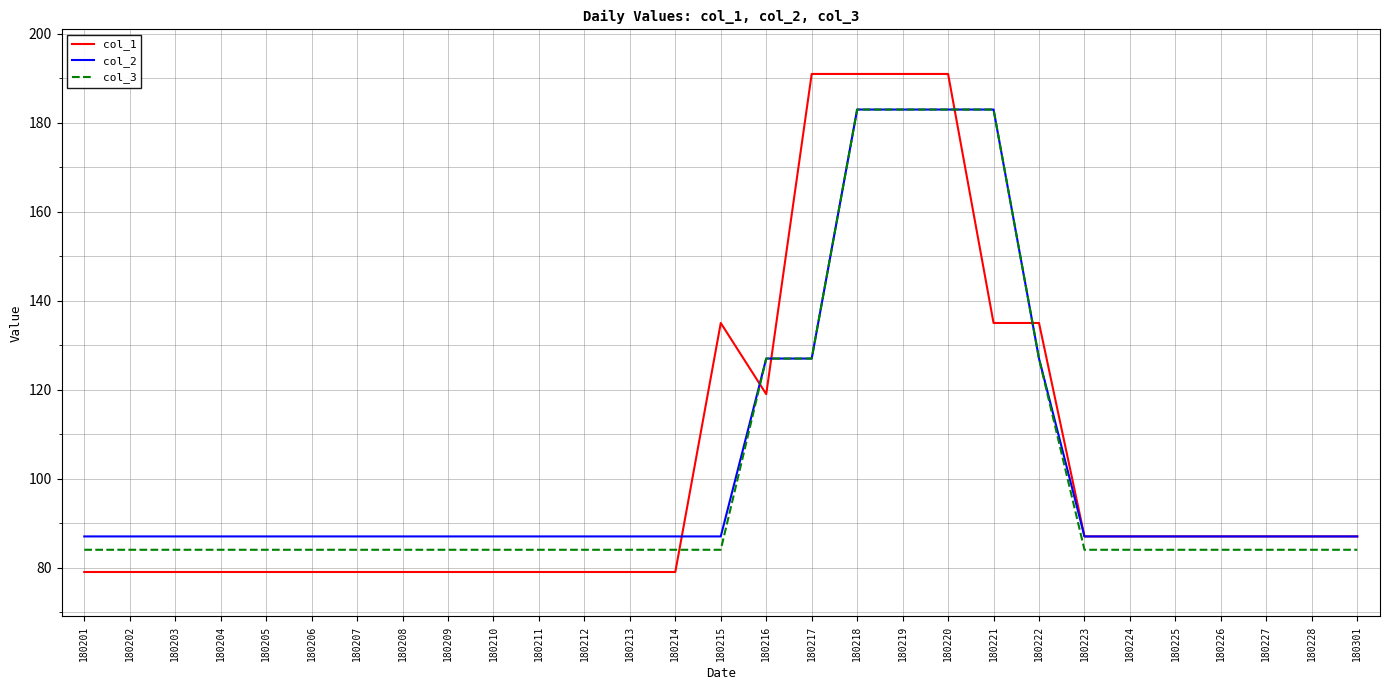

True or false: col_2 has a value of 87 at 180202.

True